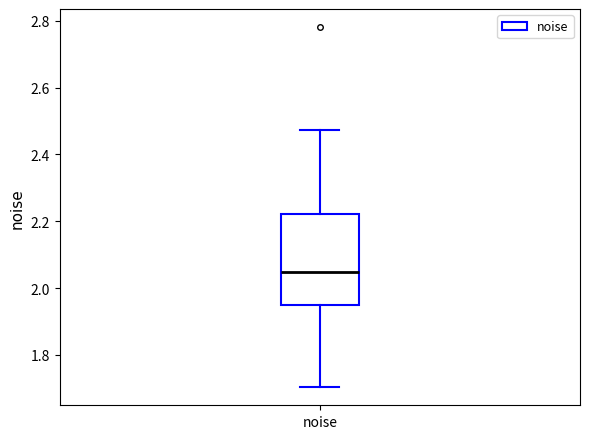

Read this box plot against the y-axis: the position of the median line, the range covered by the box, and the ends of both whiskers. The values are not printed on the chart, so give them approximately, as read against the axis.

median 2.04, box 1.94 to 2.22, whiskers 1.70 to 2.48